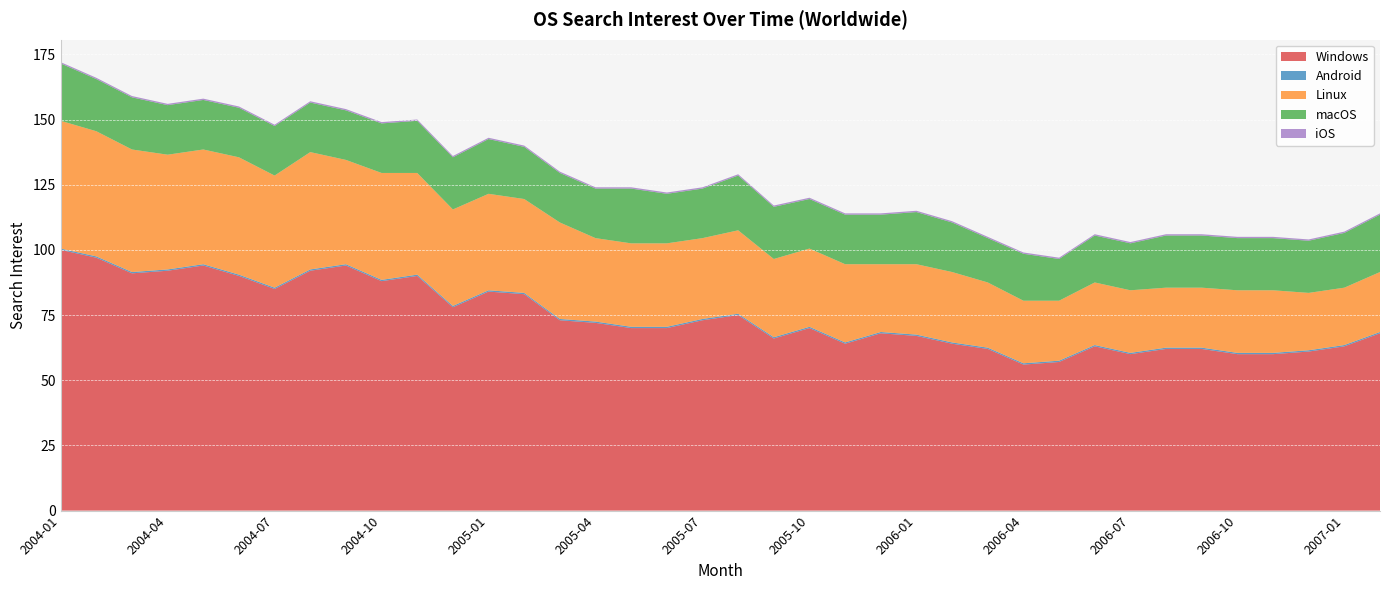

Reading left to right, list all the values displayed in this chart.

Windows: 2004-01=100.0	2004-02=97.0	2004-03=91.0	2004-04=92.0	2004-05=94.0	2004-06=90.0	2004-07=85.0	2004-08=92.0	2004-09=94.0	2004-10=88.0	2004-11=90.0	2004-12=78.0	2005-01=84.0	2005-02=83.0	2005-03=73.0	2005-04=72.0	2005-05=70.0	2005-06=70.0	2005-07=73.0	2005-08=75.0	2005-09=66.0	2005-10=70.0	2005-11=64.0	2005-12=68.0	2006-01=67.0	2006-02=64.0	2006-03=62.0	2006-04=56.0	2006-05=57.0	2006-06=63.0	2006-07=60.0	2006-08=62.0	2006-09=62.0	2006-10=60.0	2006-11=60.0	2006-12=61.0	2007-01=63.0	2007-02=68.0
Android: 2004-01=0.5	2004-02=0.5	2004-03=0.5	2004-04=0.5	2004-05=0.5	2004-06=0.5	2004-07=0.5	2004-08=0.5	2004-09=0.5	2004-10=0.5	2004-11=0.5	2004-12=0.5	2005-01=0.5	2005-02=0.5	2005-03=0.5	2005-04=0.5	2005-05=0.5	2005-06=0.5	2005-07=0.5	2005-08=0.5	2005-09=0.5	2005-10=0.5	2005-11=0.5	2005-12=0.5	2006-01=0.5	2006-02=0.5	2006-03=0.5	2006-04=0.5	2006-05=0.5	2006-06=0.5	2006-07=0.5	2006-08=0.5	2006-09=0.5	2006-10=0.5	2006-11=0.5	2006-12=0.5	2007-01=0.5	2007-02=0.5
Linux: 2004-01=49.0	2004-02=48.0	2004-03=47.0	2004-04=44.0	2004-05=44.0	2004-06=45.0	2004-07=43.0	2004-08=45.0	2004-09=40.0	2004-10=41.0	2004-11=39.0	2004-12=37.0	2005-01=37.0	2005-02=36.0	2005-03=37.0	2005-04=32.0	2005-05=32.0	2005-06=32.0	2005-07=31.0	2005-08=32.0	2005-09=30.0	2005-10=30.0	2005-11=30.0	2005-12=26.0	2006-01=27.0	2006-02=27.0	2006-03=25.0	2006-04=24.0	2006-05=23.0	2006-06=24.0	2006-07=24.0	2006-08=23.0	2006-09=23.0	2006-10=24.0	2006-11=24.0	2006-12=22.0	2007-01=22.0	2007-02=23.0
macOS: 2004-01=22.0	2004-02=20.0	2004-03=20.0	2004-04=19.0	2004-05=19.0	2004-06=19.0	2004-07=19.0	2004-08=19.0	2004-09=19.0	2004-10=19.0	2004-11=20.0	2004-12=20.0	2005-01=21.0	2005-02=20.0	2005-03=19.0	2005-04=19.0	2005-05=21.0	2005-06=19.0	2005-07=19.0	2005-08=21.0	2005-09=20.0	2005-10=19.0	2005-11=19.0	2005-12=19.0	2006-01=20.0	2006-02=19.0	2006-03=17.0	2006-04=18.0	2006-05=16.0	2006-06=18.0	2006-07=18.0	2006-08=20.0	2006-09=20.0	2006-10=20.0	2006-11=20.0	2006-12=20.0	2007-01=21.0	2007-02=22.0
iOS: 2004-01=0.5	2004-02=0.5	2004-03=0.5	2004-04=0.5	2004-05=0.5	2004-06=0.5	2004-07=0.5	2004-08=0.5	2004-09=0.5	2004-10=0.5	2004-11=0.5	2004-12=0.5	2005-01=0.5	2005-02=0.5	2005-03=0.5	2005-04=0.5	2005-05=0.5	2005-06=0.5	2005-07=0.5	2005-08=0.5	2005-09=0.5	2005-10=0.5	2005-11=0.5	2005-12=0.5	2006-01=0.5	2006-02=0.5	2006-03=0.5	2006-04=0.5	2006-05=0.5	2006-06=0.5	2006-07=0.5	2006-08=0.5	2006-09=0.5	2006-10=0.5	2006-11=0.5	2006-12=0.5	2007-01=0.5	2007-02=0.5